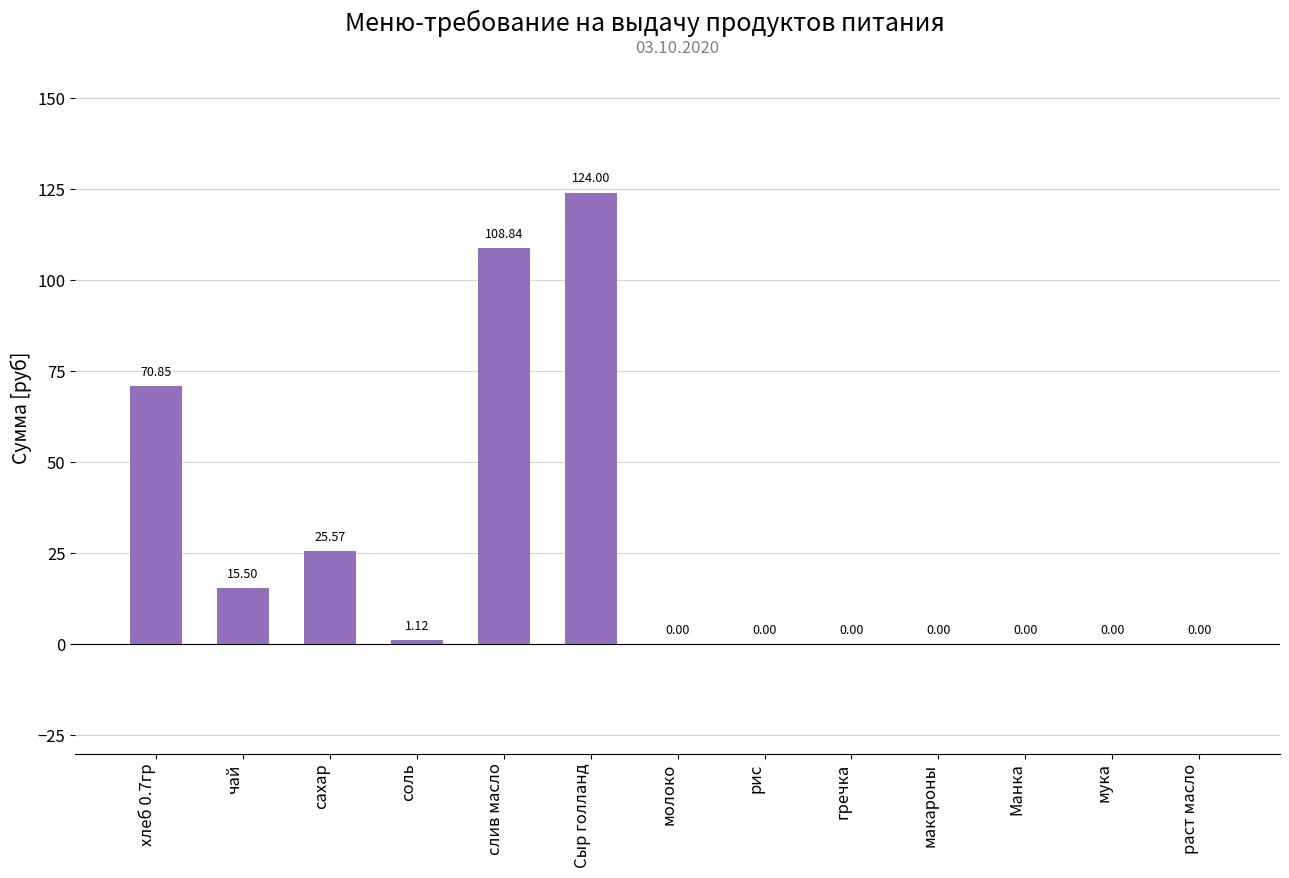

True or false: the data shows 70.9 at хлеб 0.7гр.

True